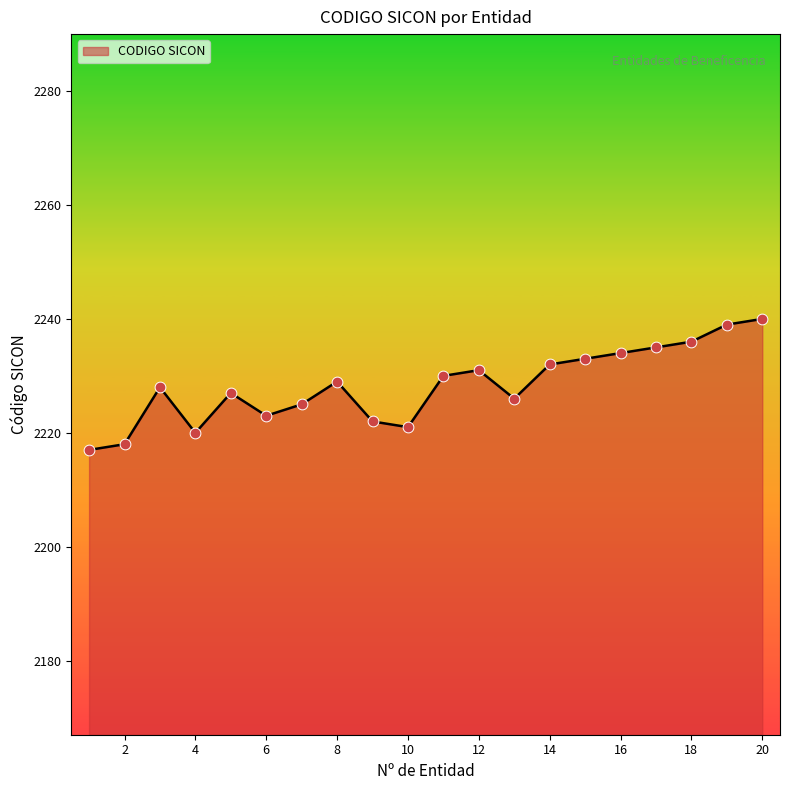

What is the greatest value displayed?

2240